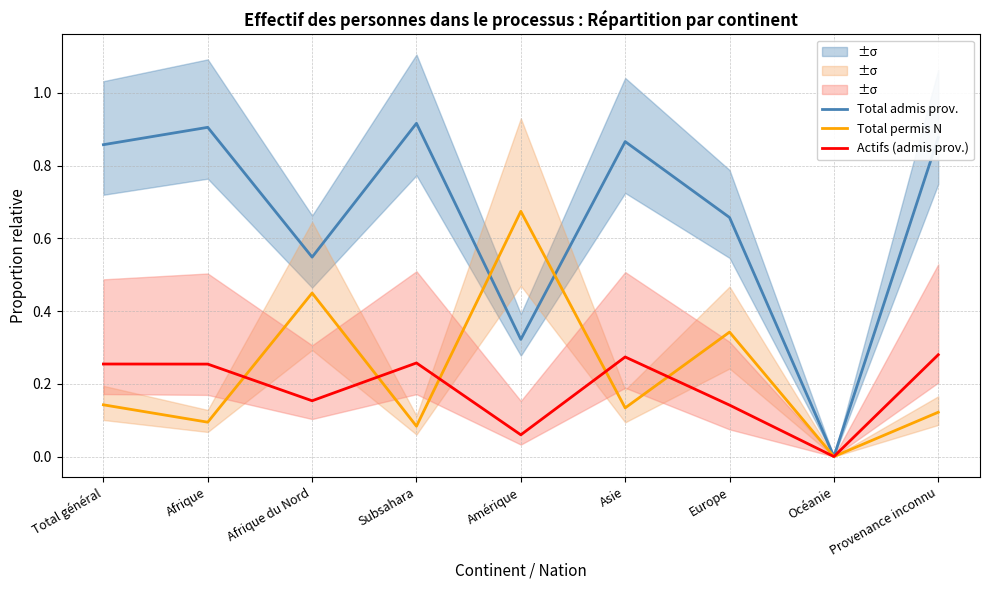

What is the sum of all Actifs (admis prov.) values?

1.7